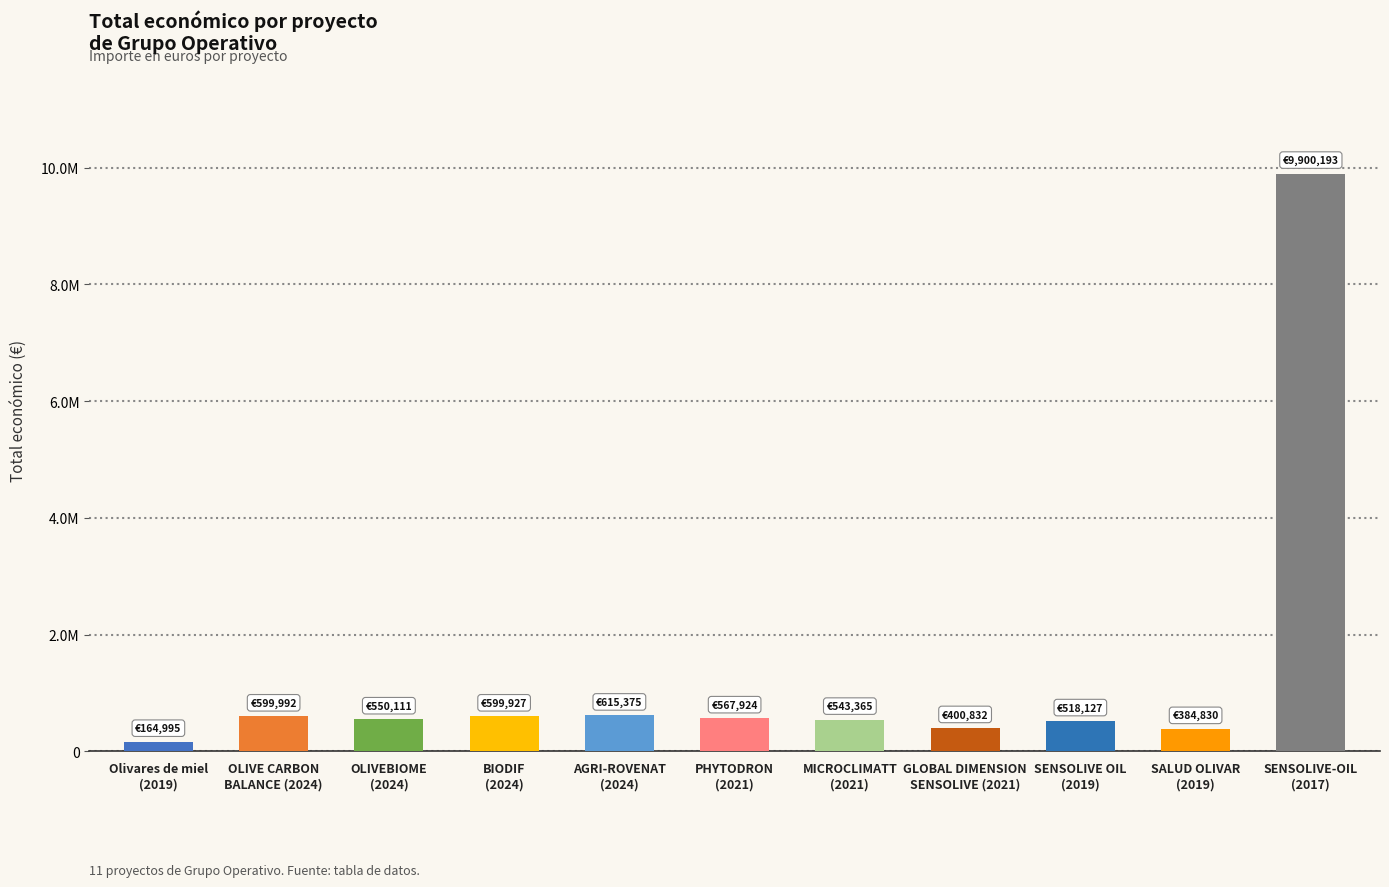

Which label corresponds to the smallest value in the chart?

Olivares de miel
(2019)